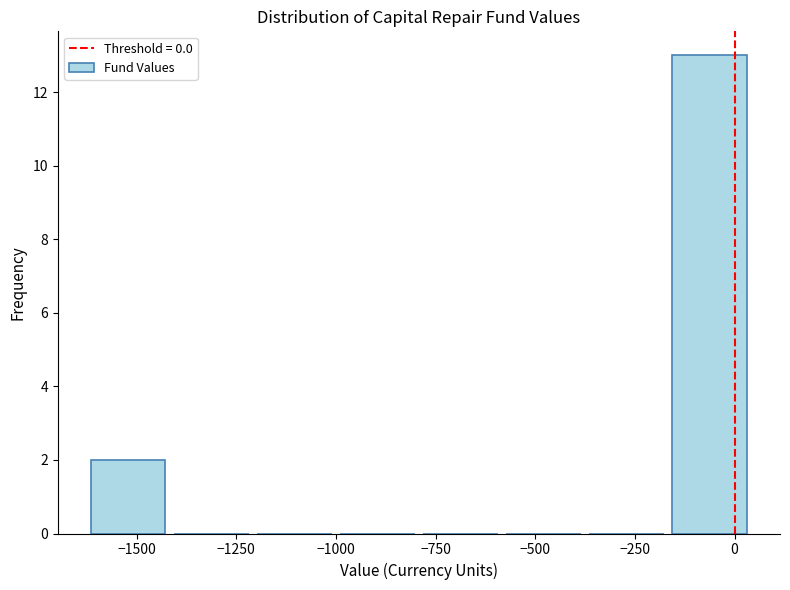

Over which range of the x-axis is the bar tallest?

-150 to 50